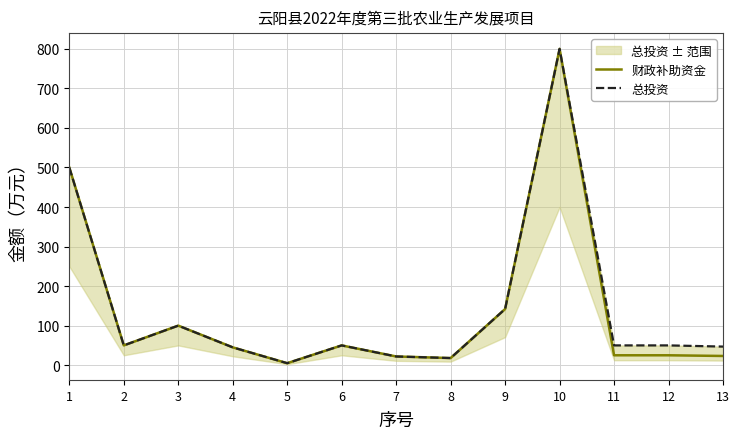

Which has a higher value, 13 or 9?

9